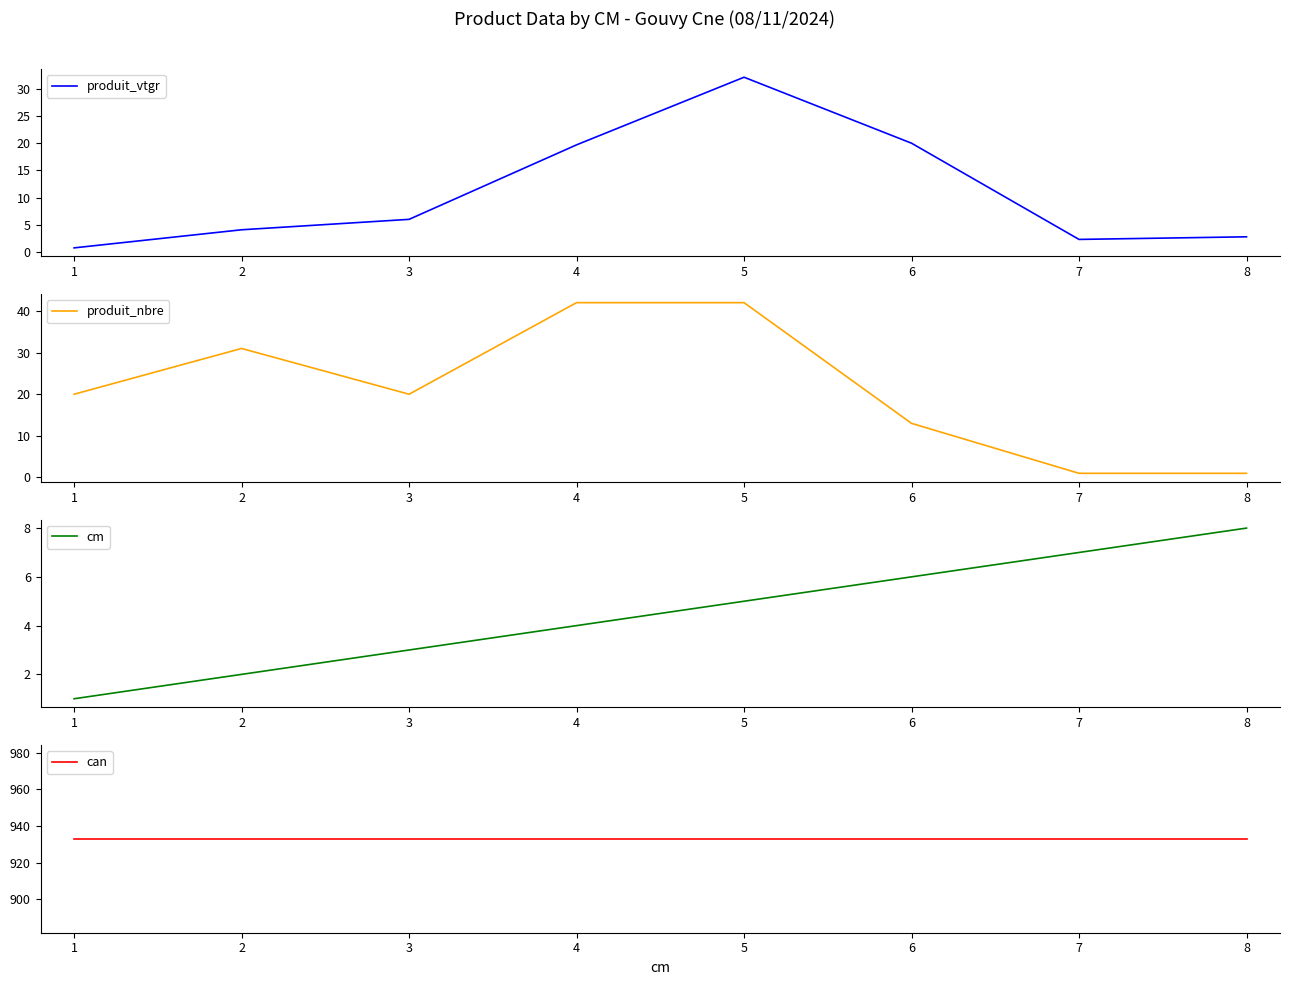

What is the value of the can point at the 4th from the left?

933.0